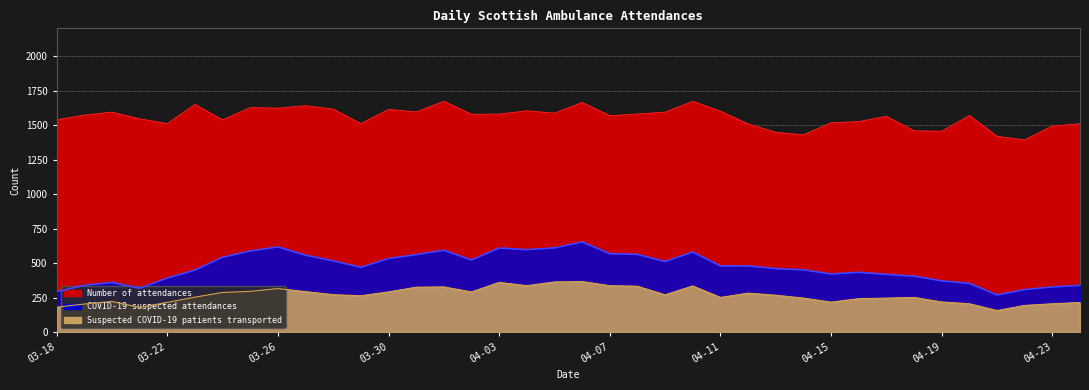

Reading right to left, transcribe all the data shown in this chart.

Number of attendances: 1509	1493	1392	1418	1569	1455	1458	1563	1525	1516	1429	1447	1508	1600	1672	1593	1580	1567	1664	1586	1603	1579	1578	1672	1595	1613	1510	1615	1640	1622	1626	1537	1649	1510	1545	1593	1572	1538
COVID-19 suspected attendances: 338	327	308	269	353	371	405	418	433	421	451	460	479	479	580	511	563	568	653	610	597	609	522	593	561	533	469	516	557	617	587	542	449	391	317	360	339	292
Suspected COVID-19 patients transported: 214	205	193	156	205	218	251	246	242	217	246	267	282	251	334	270	332	336	366	363	336	360	291	327	325	291	263	271	293	315	295	287	253	215	179	222	203	180